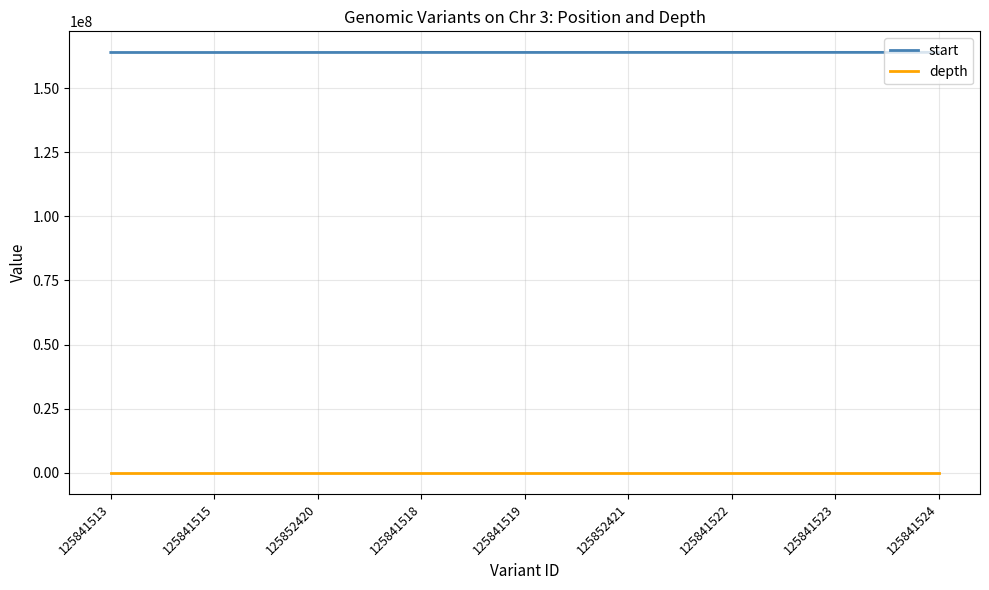

True or false: depth and start intersect in this chart.

False